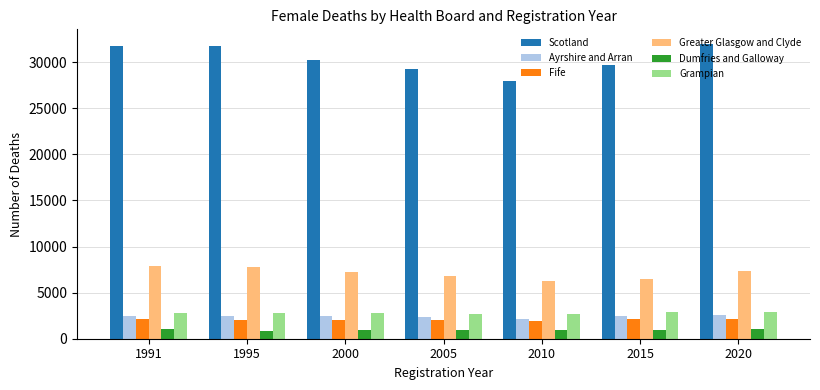

What is the sum of all Grampian values?

19586